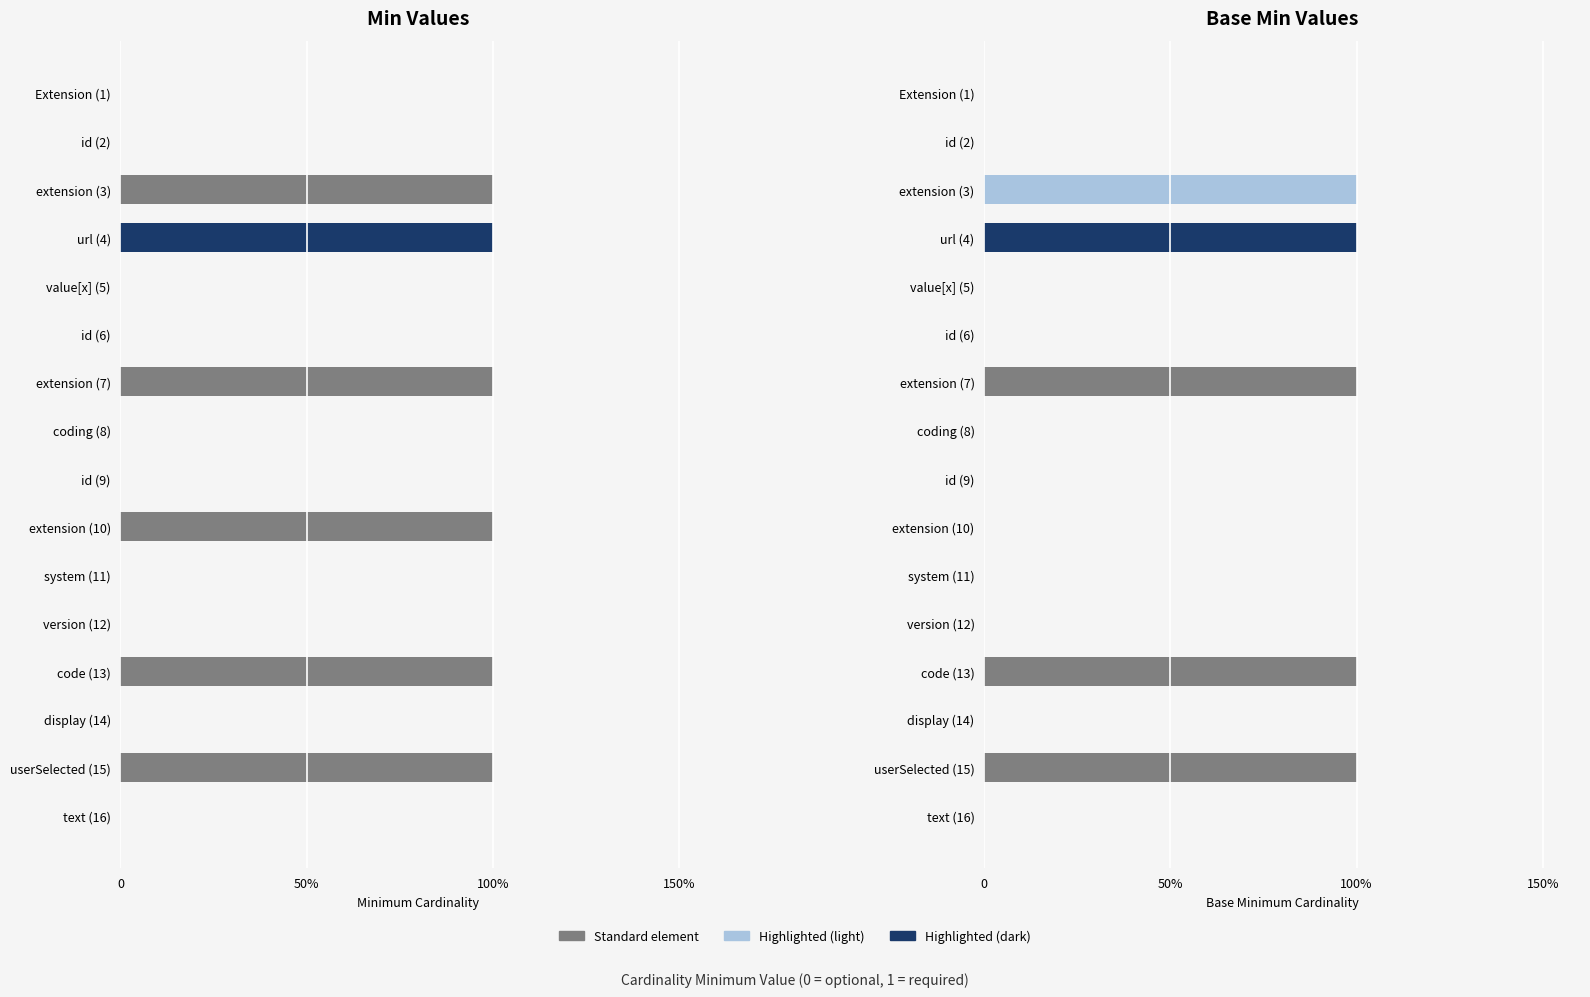

Does the chart contain stacked bars?

No